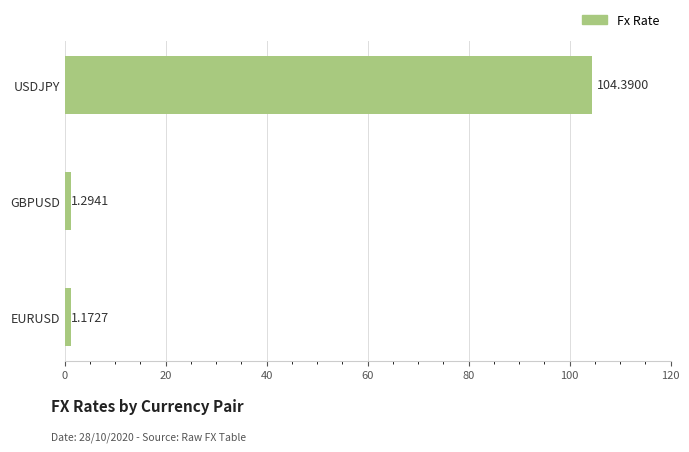

What is the sum of all values?

106.9